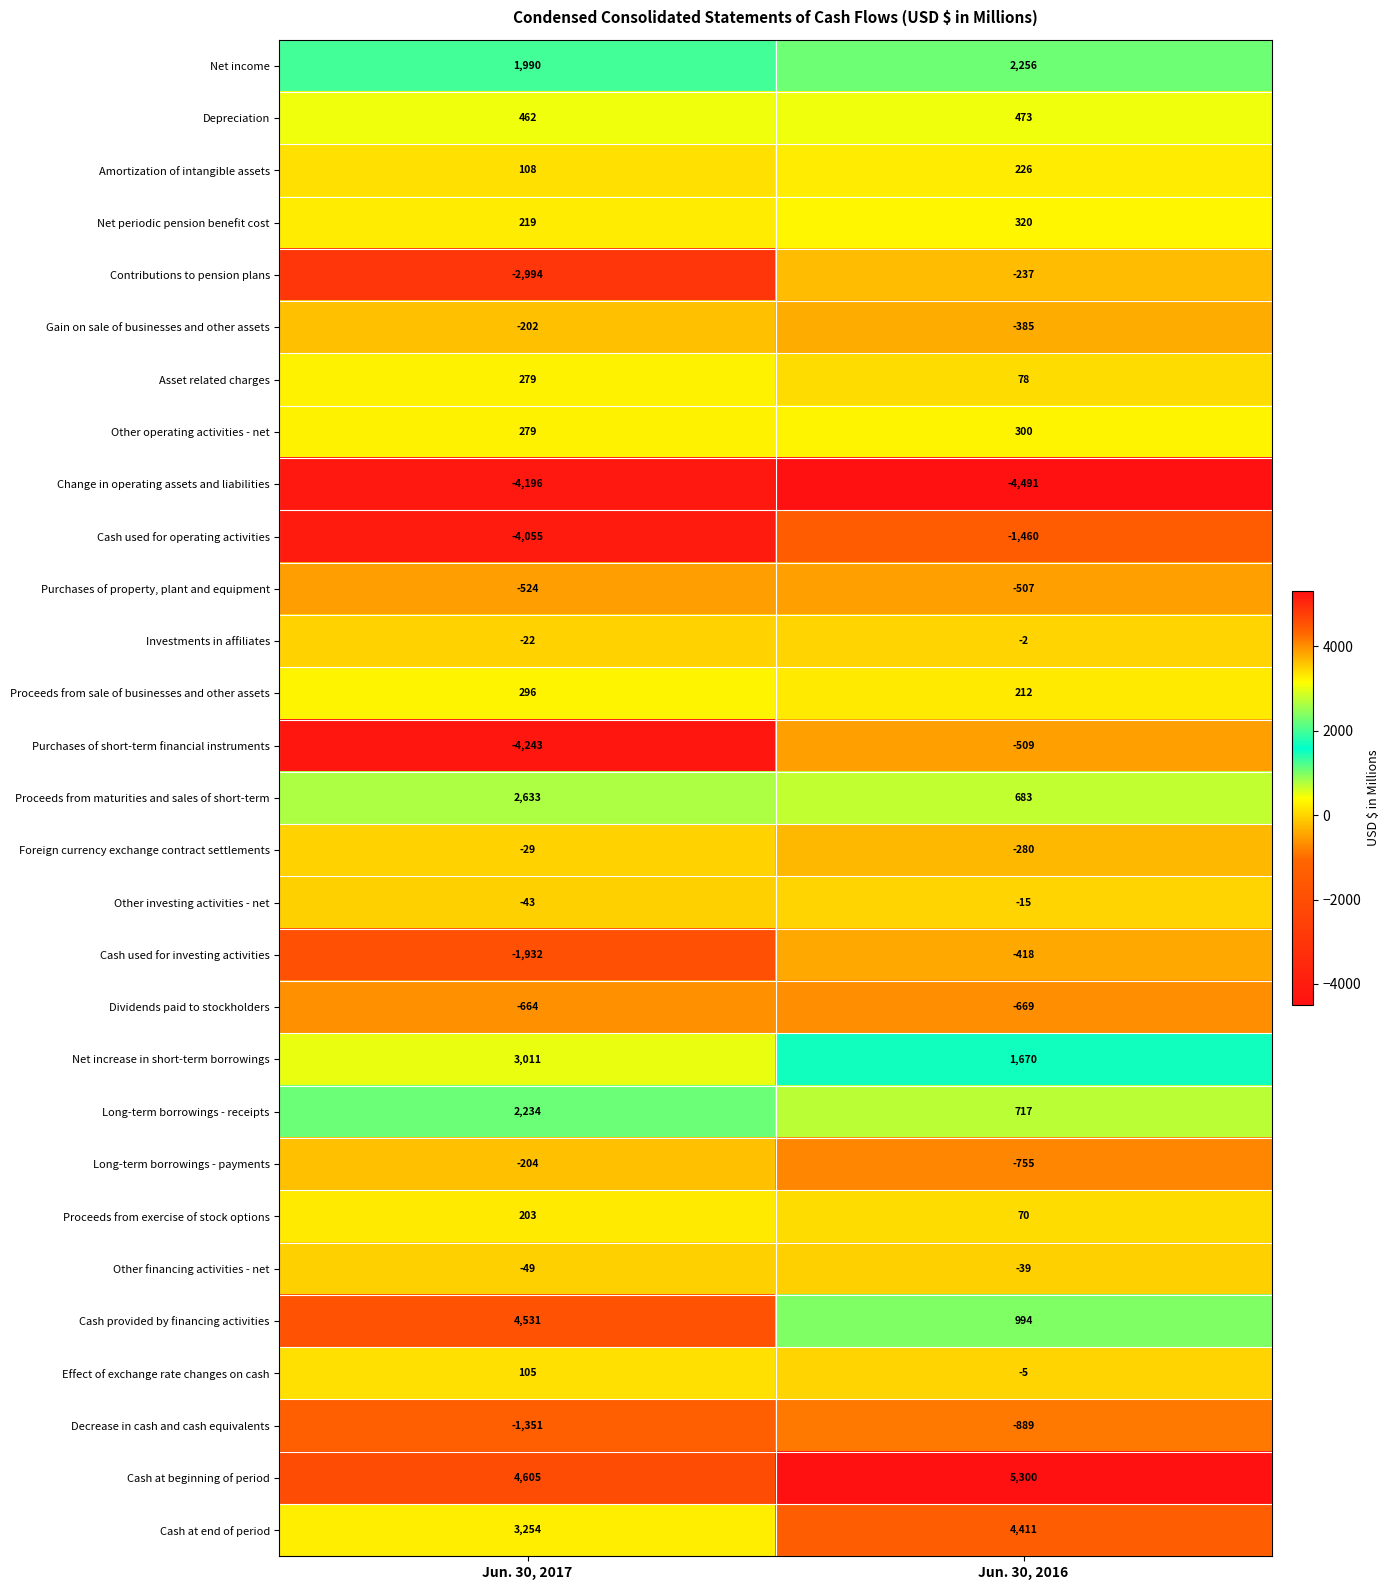

At which label is Long-term borrowings - payments closest to -479?

Jun. 30, 2017